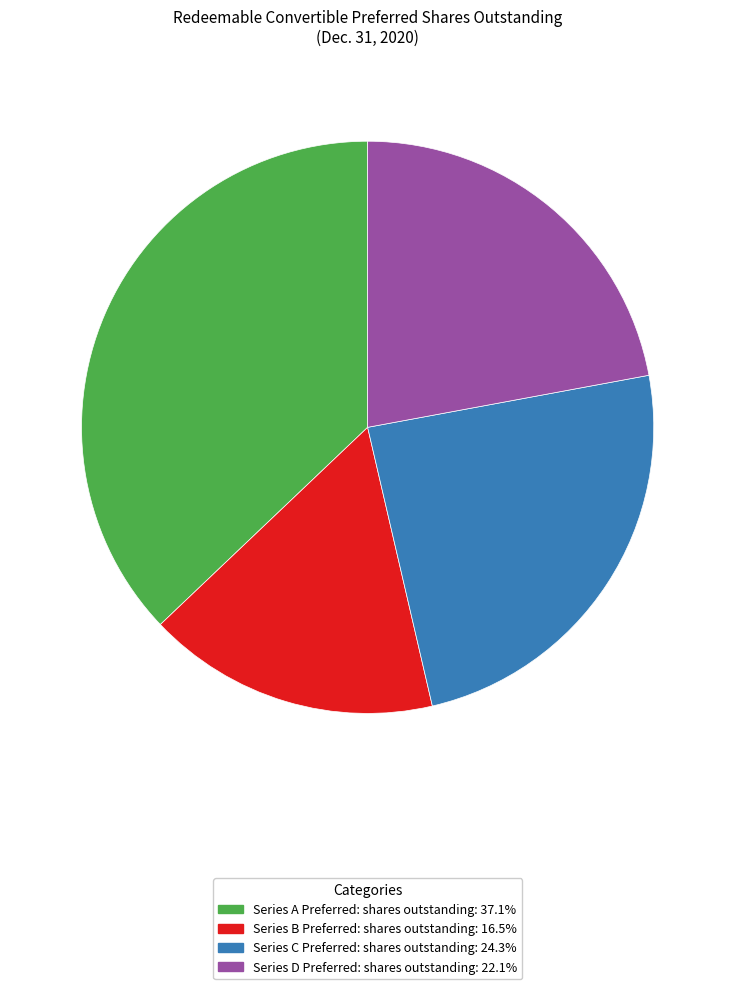

The Series A Preferred: shares outstanding slice represents 50% of the pie. True or false?

False